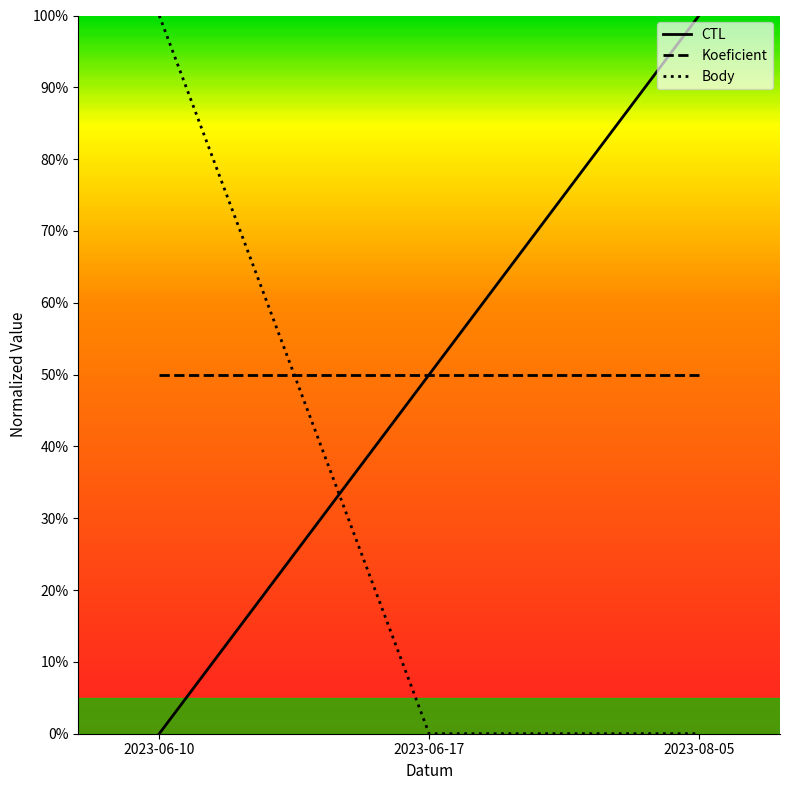

Which series has the largest total across all categories?

CTL